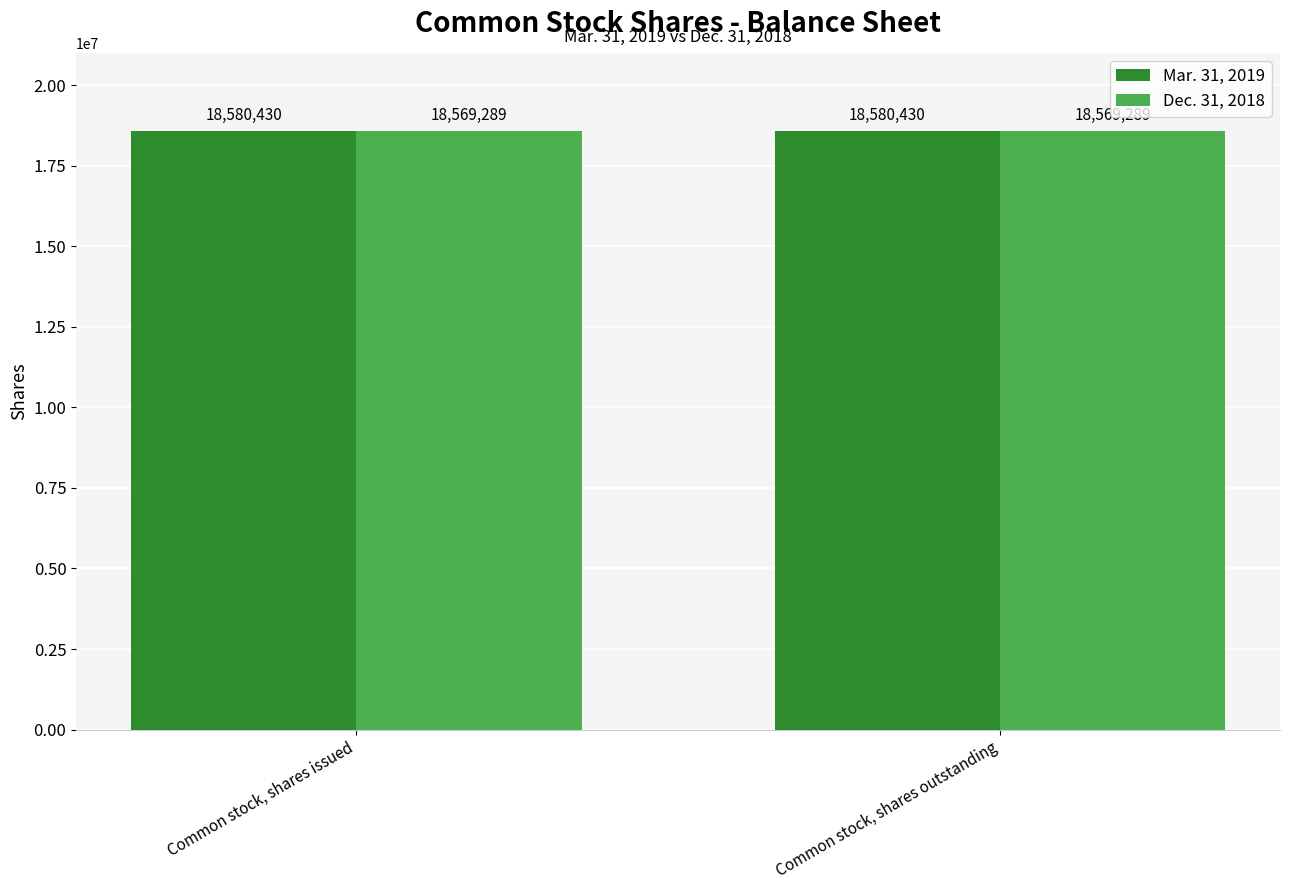

What is the approximate value of Dec. 31, 2018 at Common stock, shares issued?

18569289